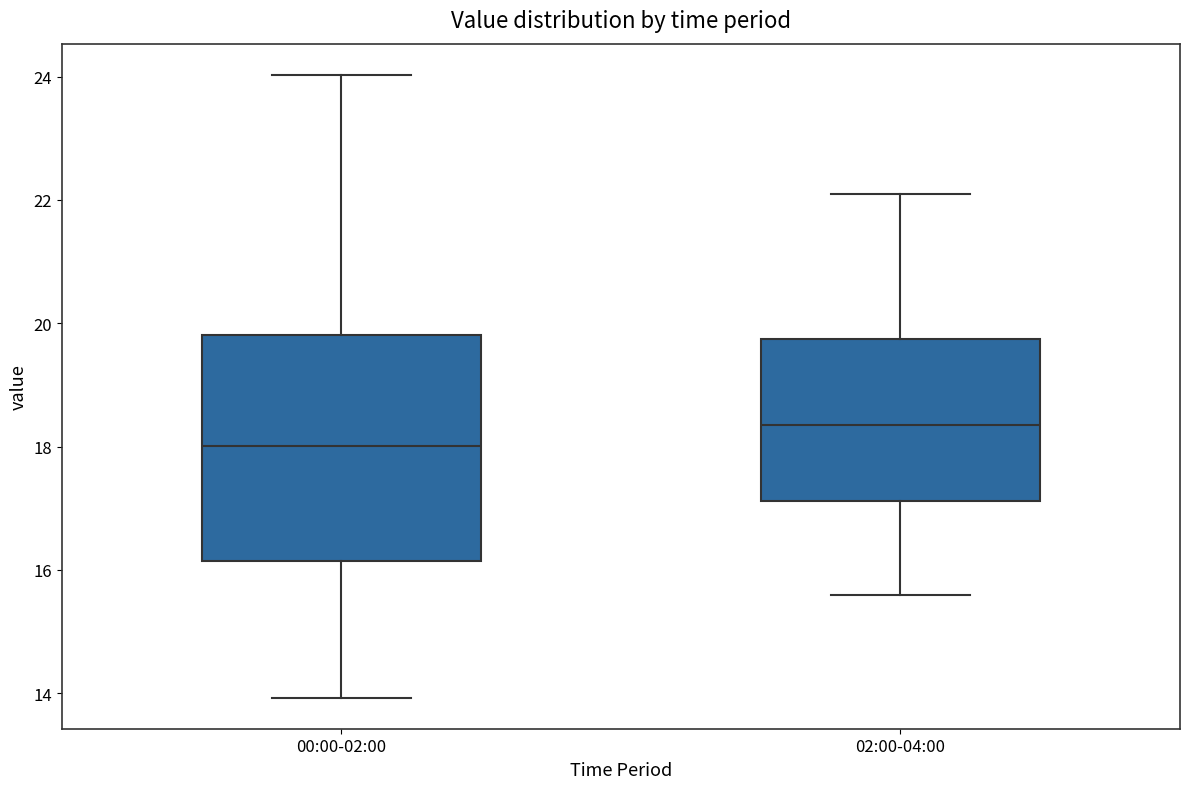

Comparing the boxes themselves (not the whiskers), which one is the tallest?

00:00-02:00